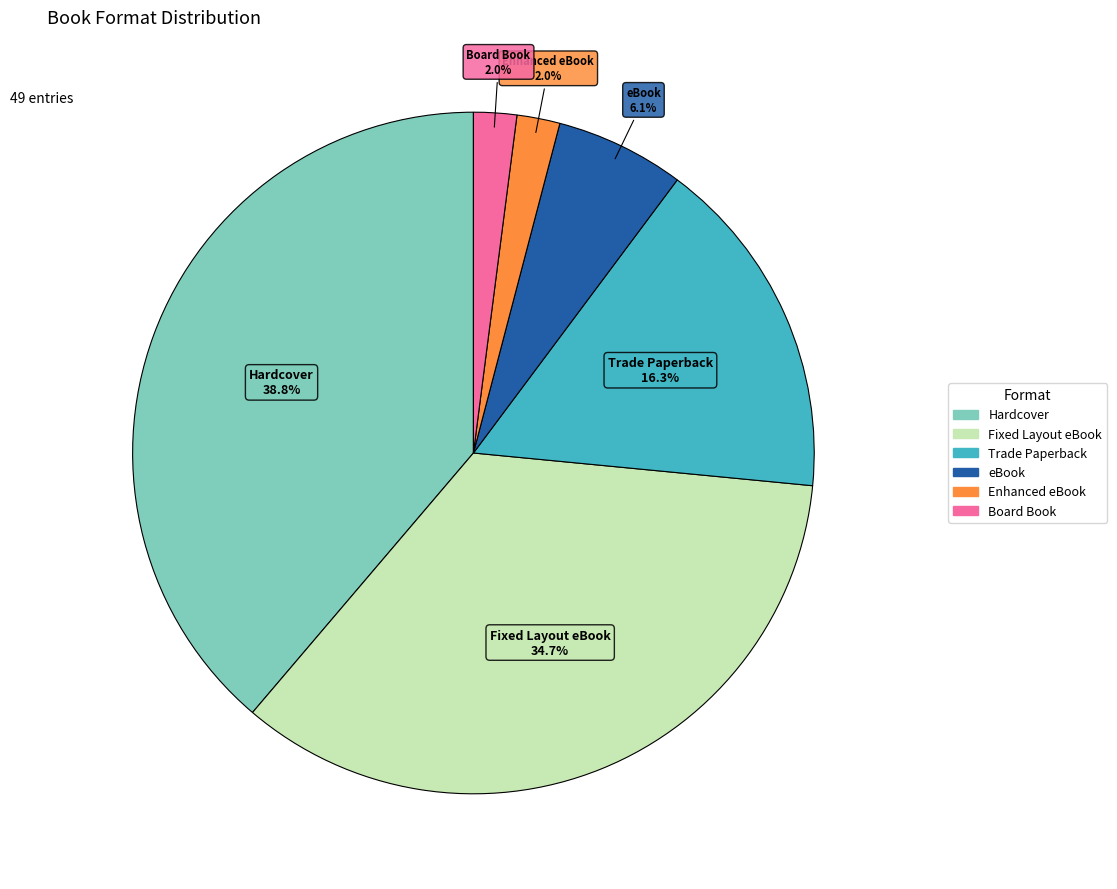

What is the largest slice in the pie chart?

Hardcover